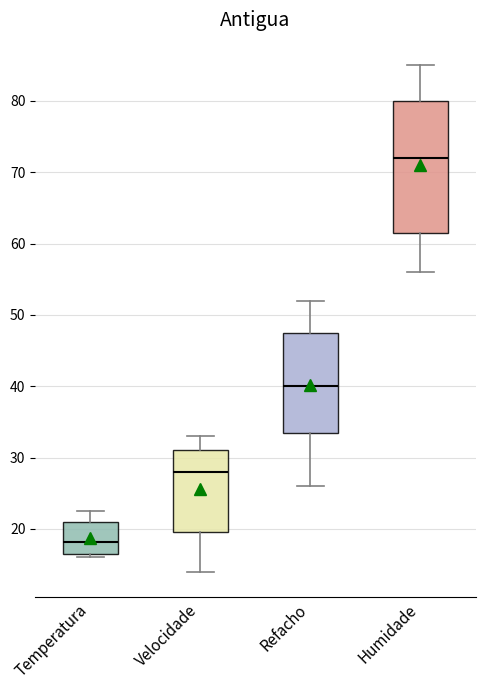

Which box has the highest median line?

Humidade